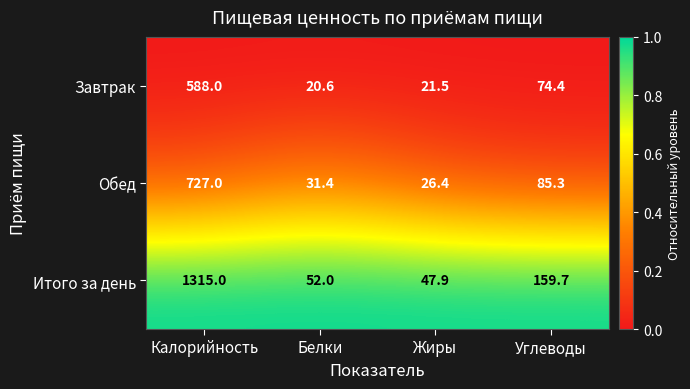

Rank the series by their average value, from highest to lowest.

Итого за день, Обед, Завтрак